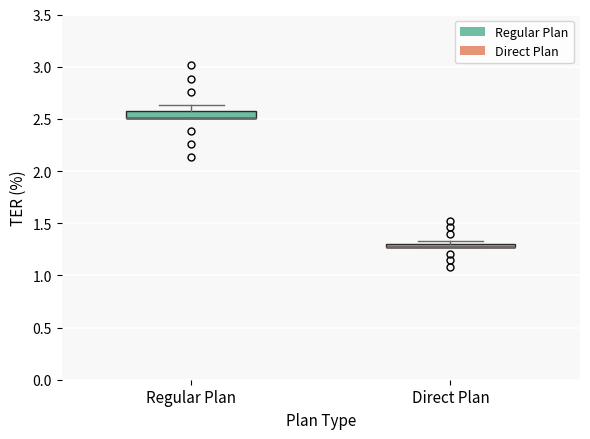

Where is the upper edge of the box for Direct Plan on the y-axis? The values are not printed on the chart, so give them approximately, as read against the axis.

1.30